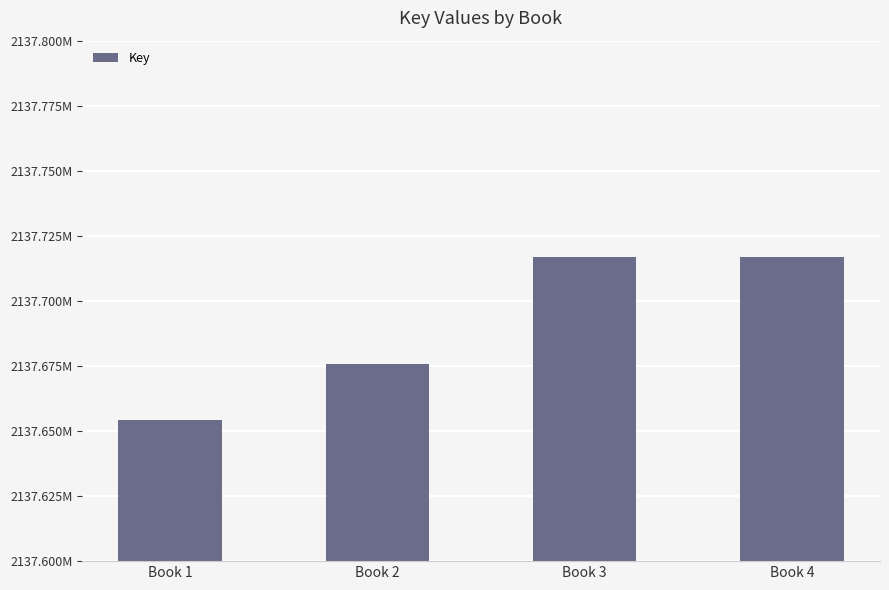

Does the chart contain any negative values?

No